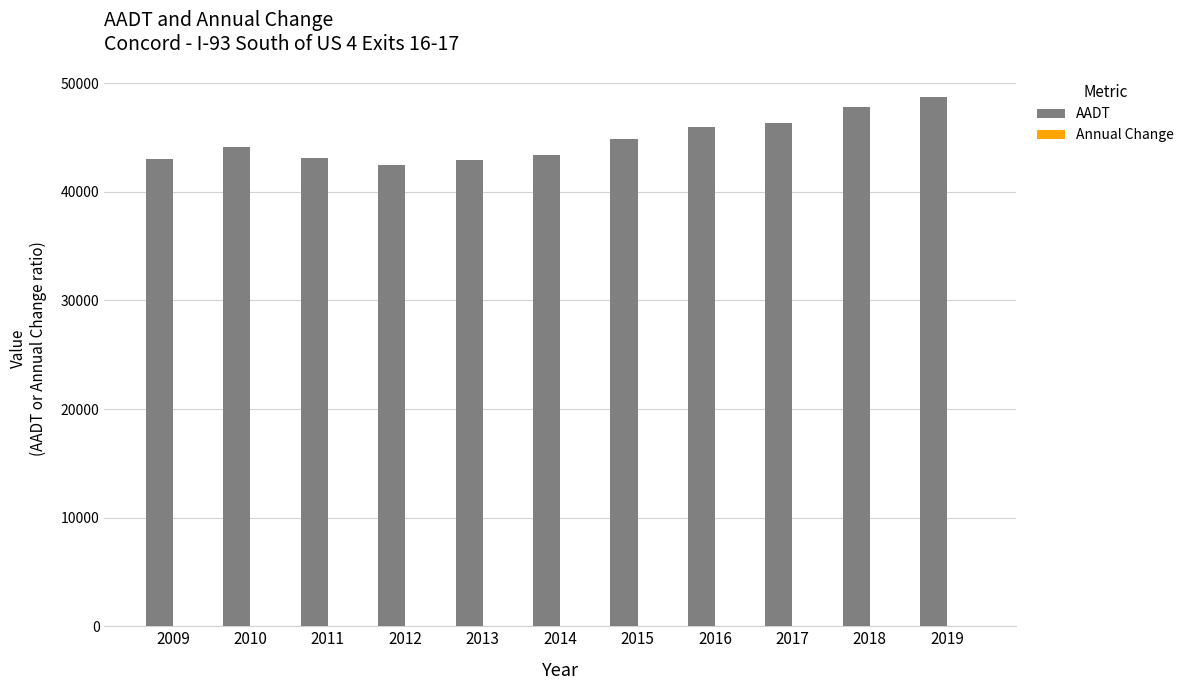

Are the bars grouped side by side (vs. stacked)?

Yes